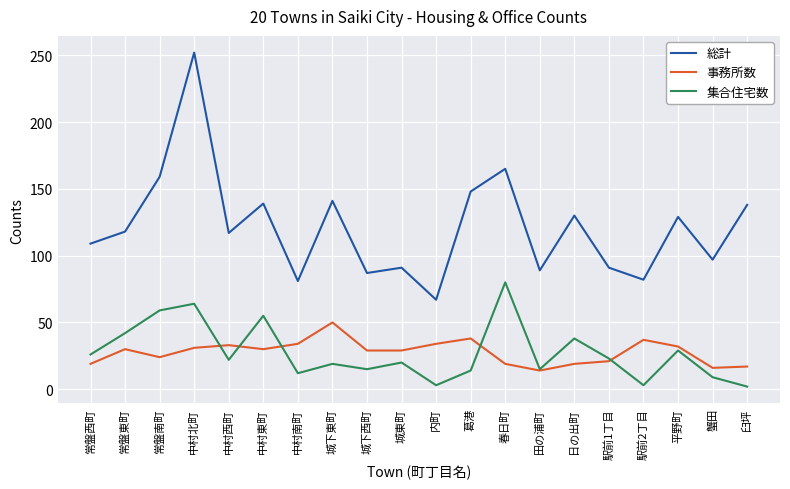

Which series has the widest spread of values?

総計